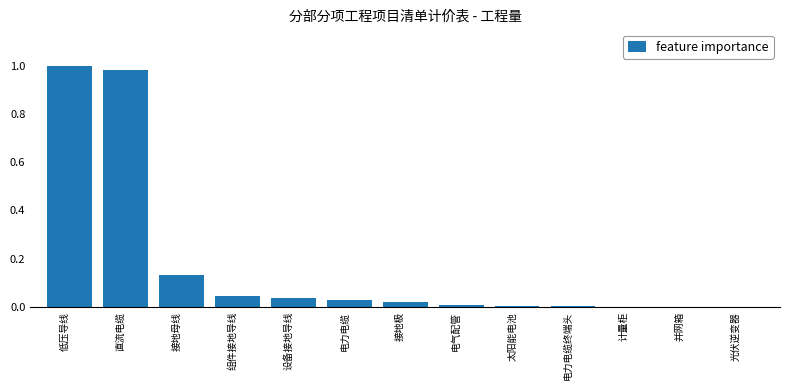

Between 设备接地导线 and 光伏逆变器, which is larger?

设备接地导线